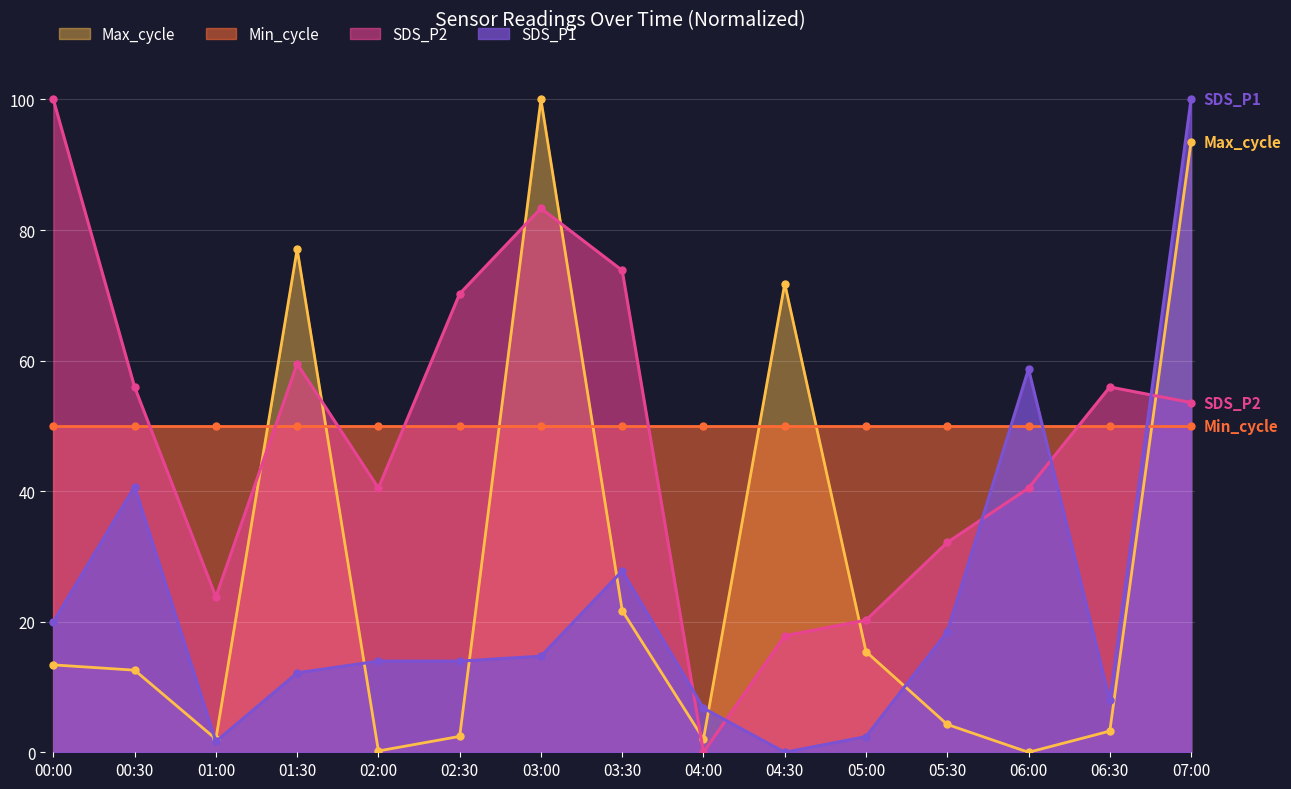

At which category does SDS_P1 reach its first local valley?

01:00